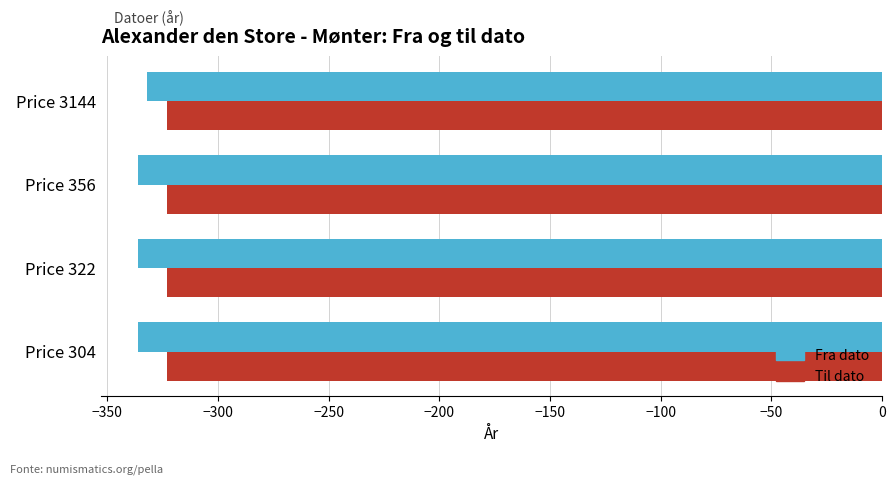

Which series has the widest spread of values?

Fra dato